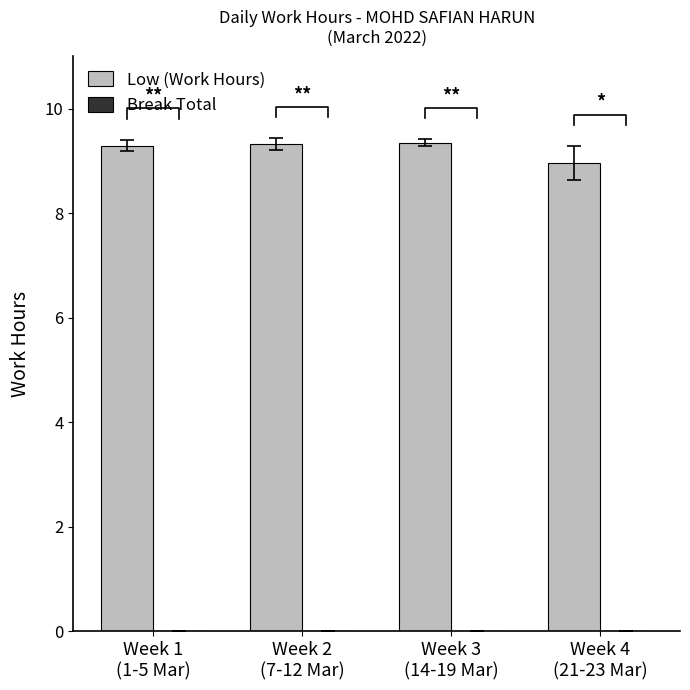

Rank the series at Week 1
(1-5 Mar) from lowest to highest value.

Break Total, Low (Work Hours)